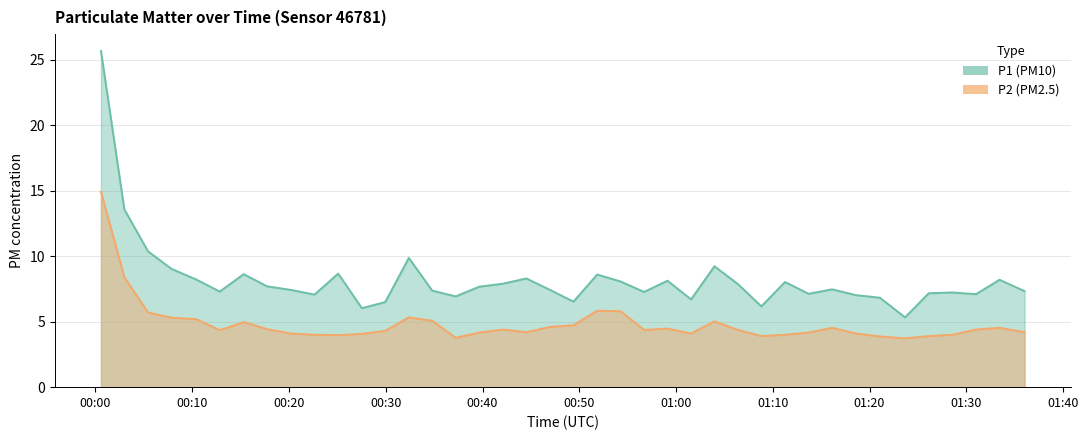

Is the value of P2 at 32 greater than the value of P1 at 35?

No